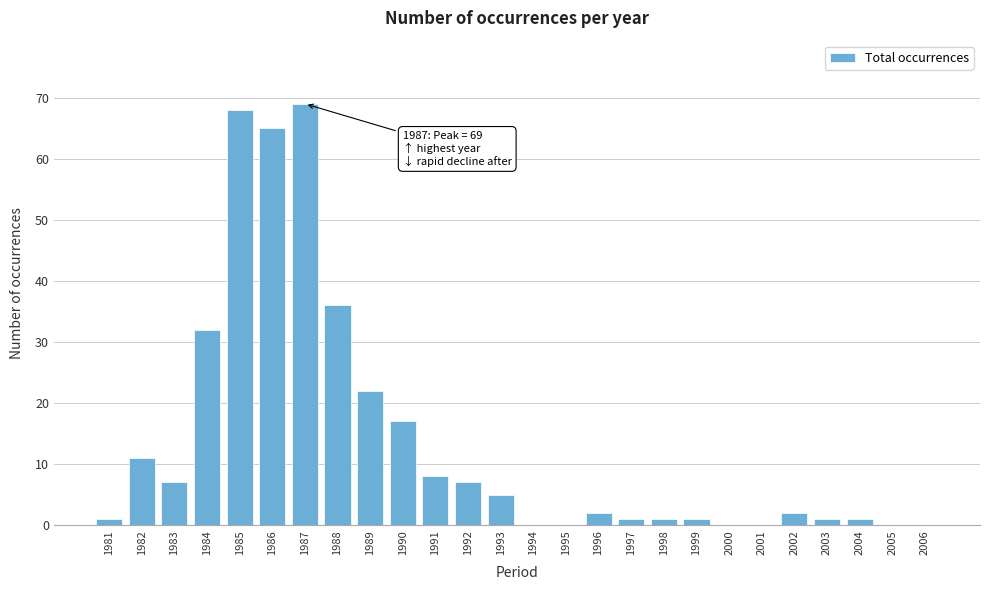

Reading left to right, what are all the values shown in this chart?

1981=1	1982=11	1983=7	1984=32	1985=68	1986=65	1987=69	1988=36	1989=22	1990=17	1991=8	1992=7	1993=5	1994=0	1995=0	1996=2	1997=1	1998=1	1999=1	2000=0	2001=0	2002=2	2003=1	2004=1	2005=0	2006=0